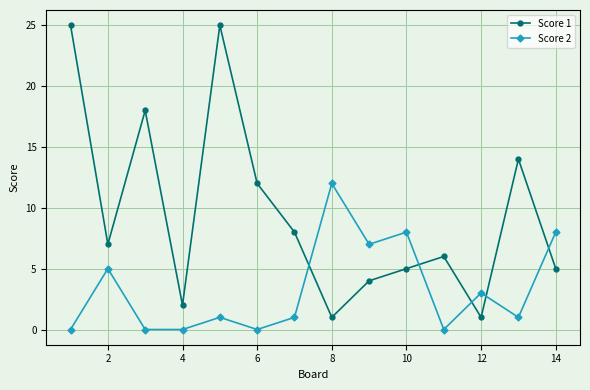

Reading left to right, list all the values displayed in this chart.

Score 1: 25	7	18	2	25	12	8	1	4	5	6	1	14	5
Score 2: 0	5	0	0	1	0	1	12	7	8	0	3	1	8